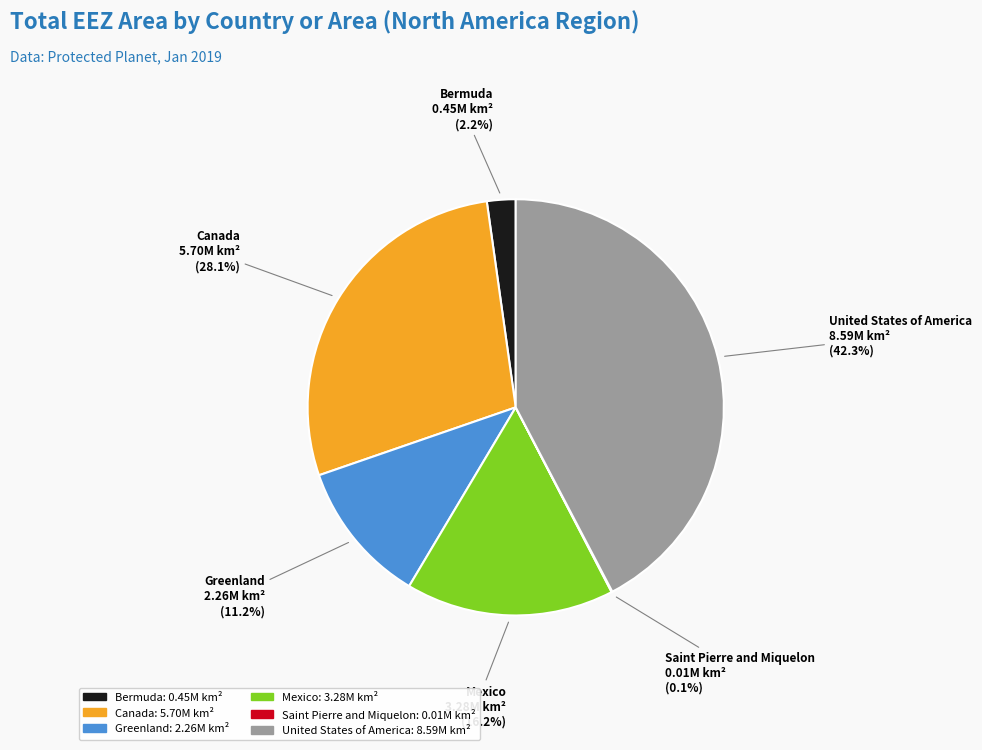

What is the largest slice in the pie chart?

United States of America